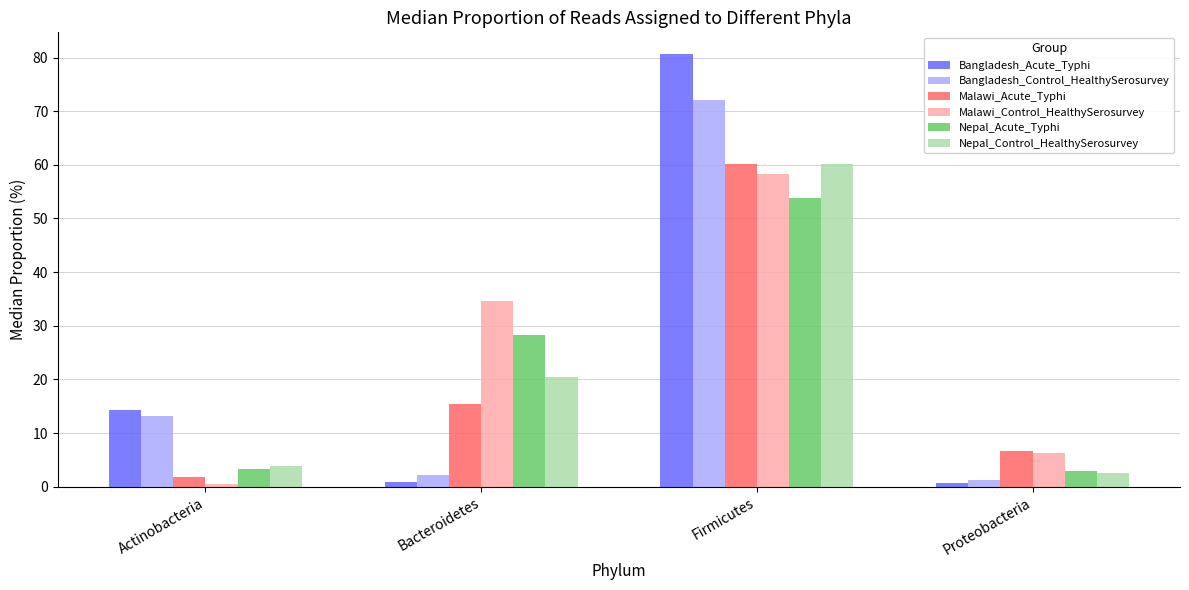

Which category has the highest value in the Bangladesh_Control_HealthySerosurvey series?

Firmicutes